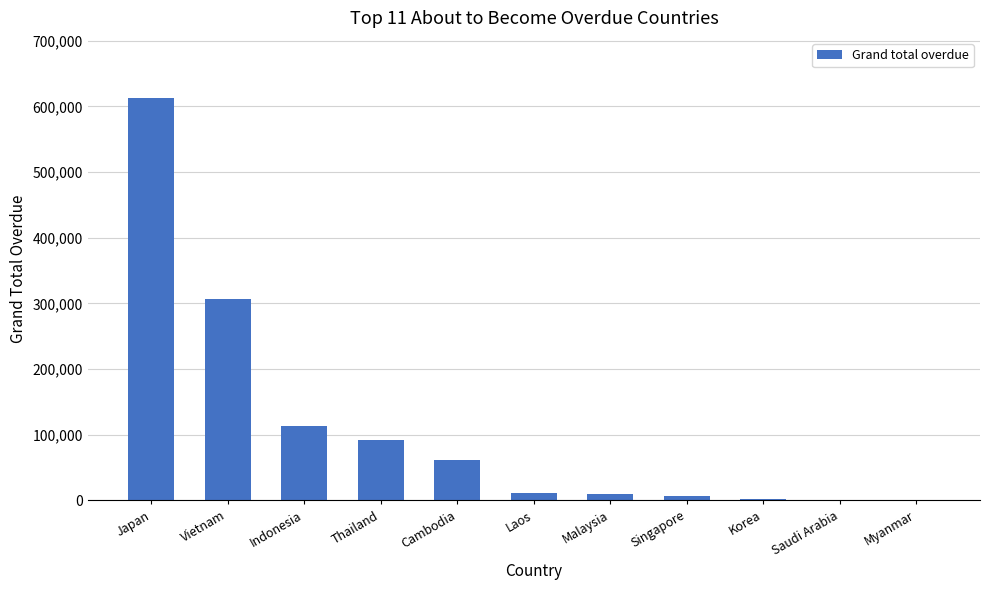

Which has a higher value, Korea or Vietnam?

Vietnam